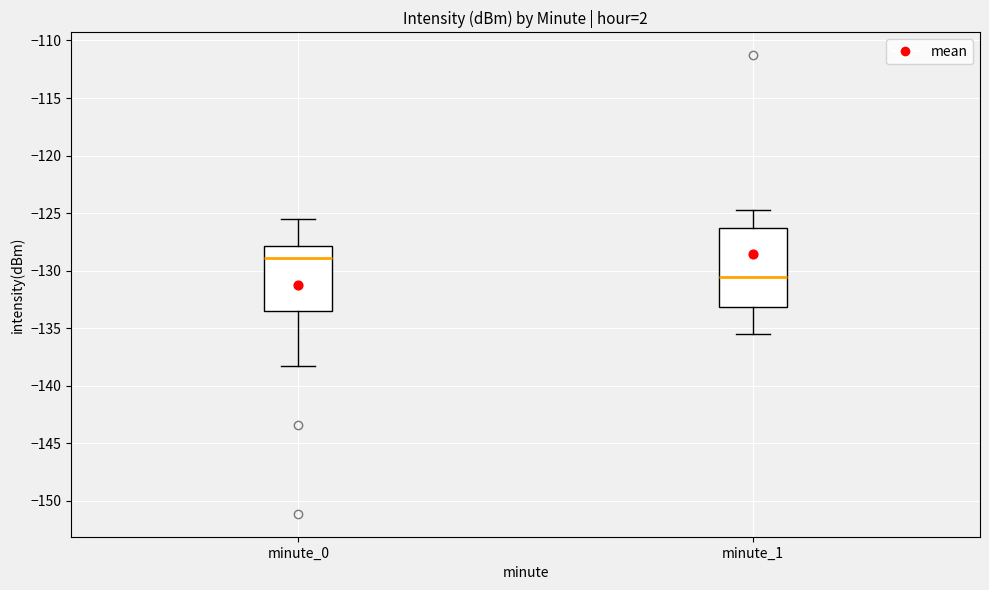

Where is the upper edge of the box for minute_0 on the y-axis? The values are not printed on the chart, so give them approximately, as read against the axis.

-128.0